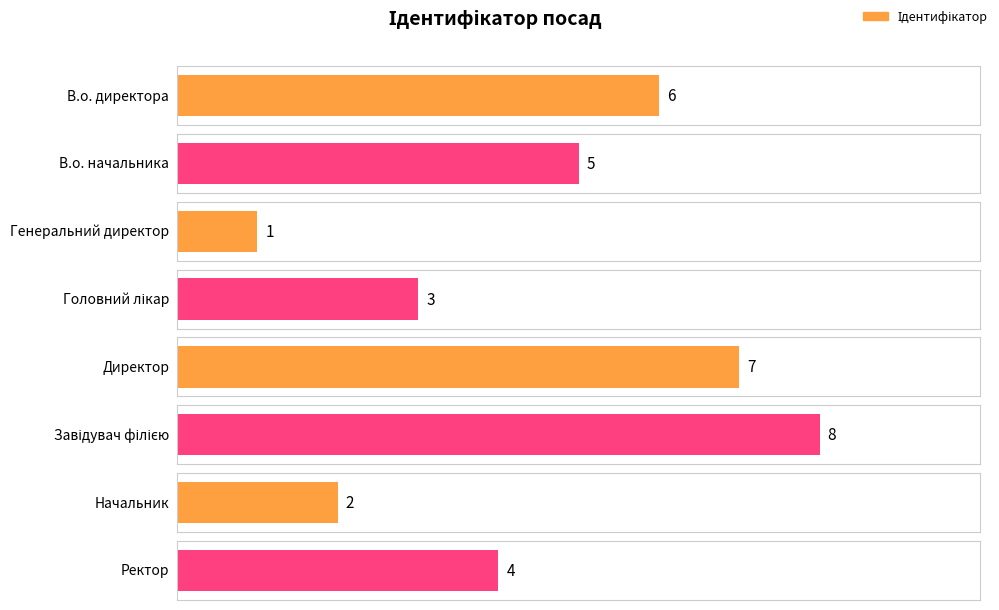

What position from the left is Ректор?

8